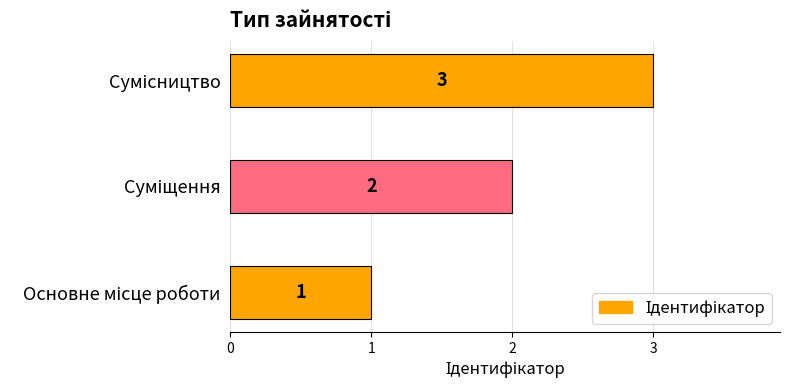

Does the chart contain any negative values?

No